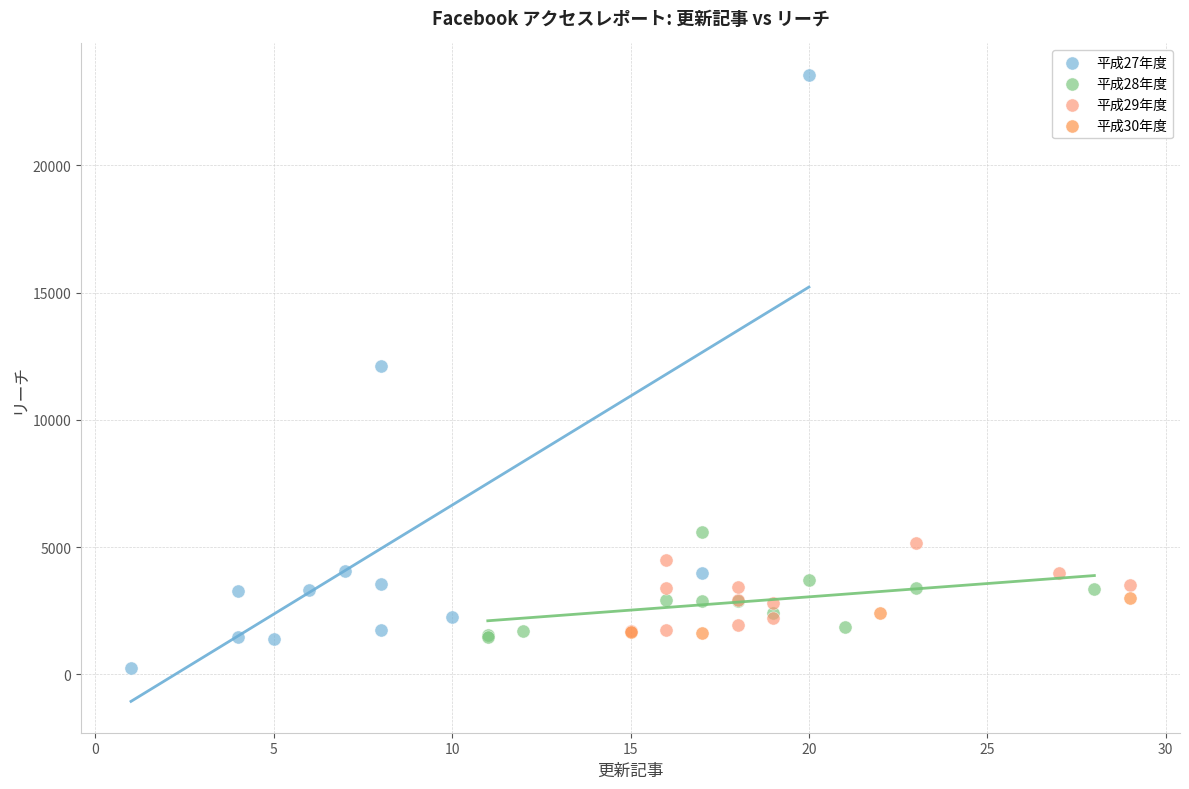

Which series reaches the minimum Y coordinate?

平成27年度